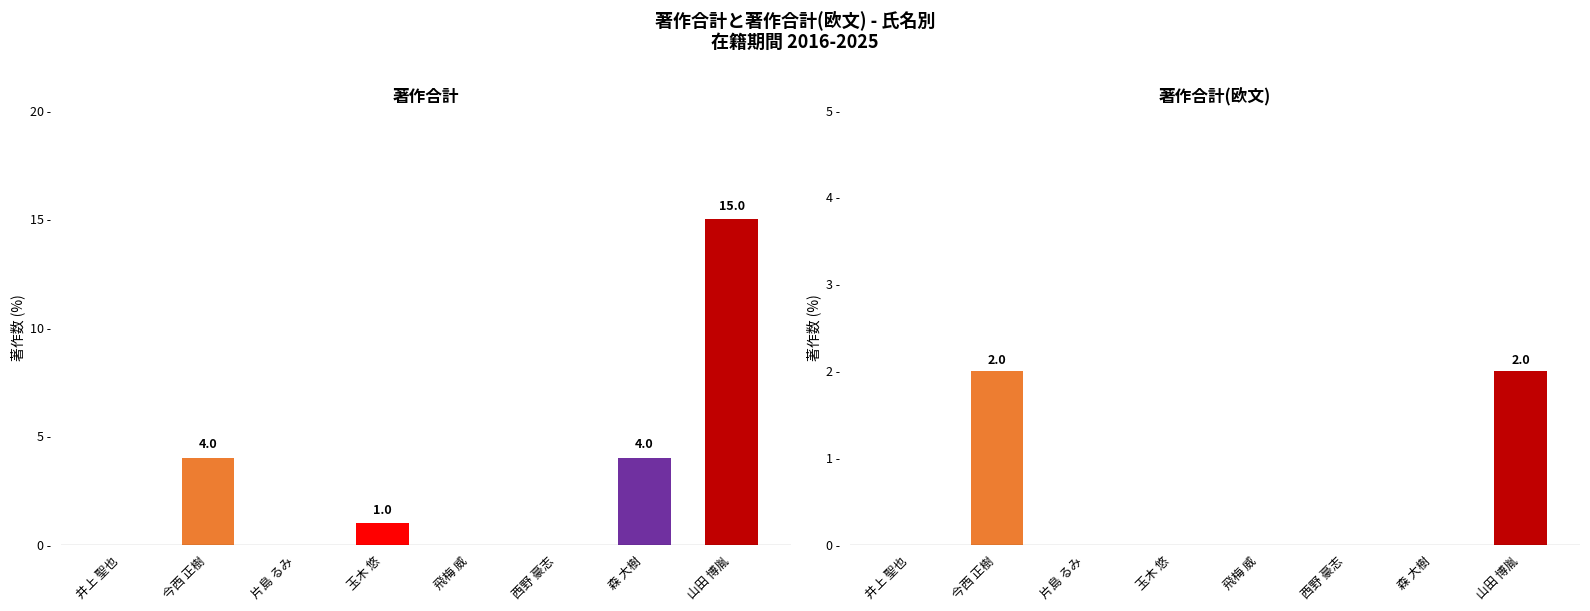

How many values in 著作合計(欧文) are above zero?

2